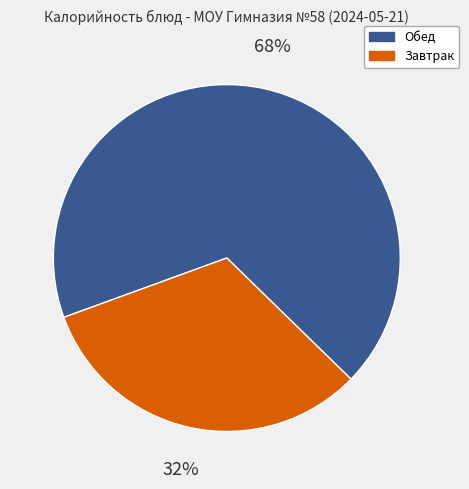

Does Завтрак represent more than half of the total?

No